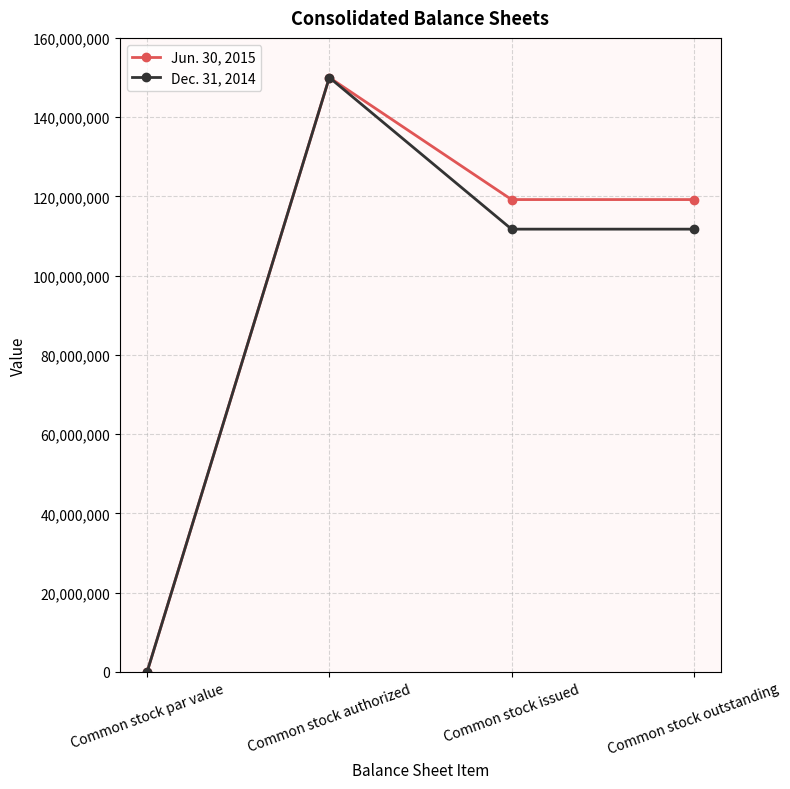

What is the difference between the highest and lowest values at Common stock outstanding?

7464148